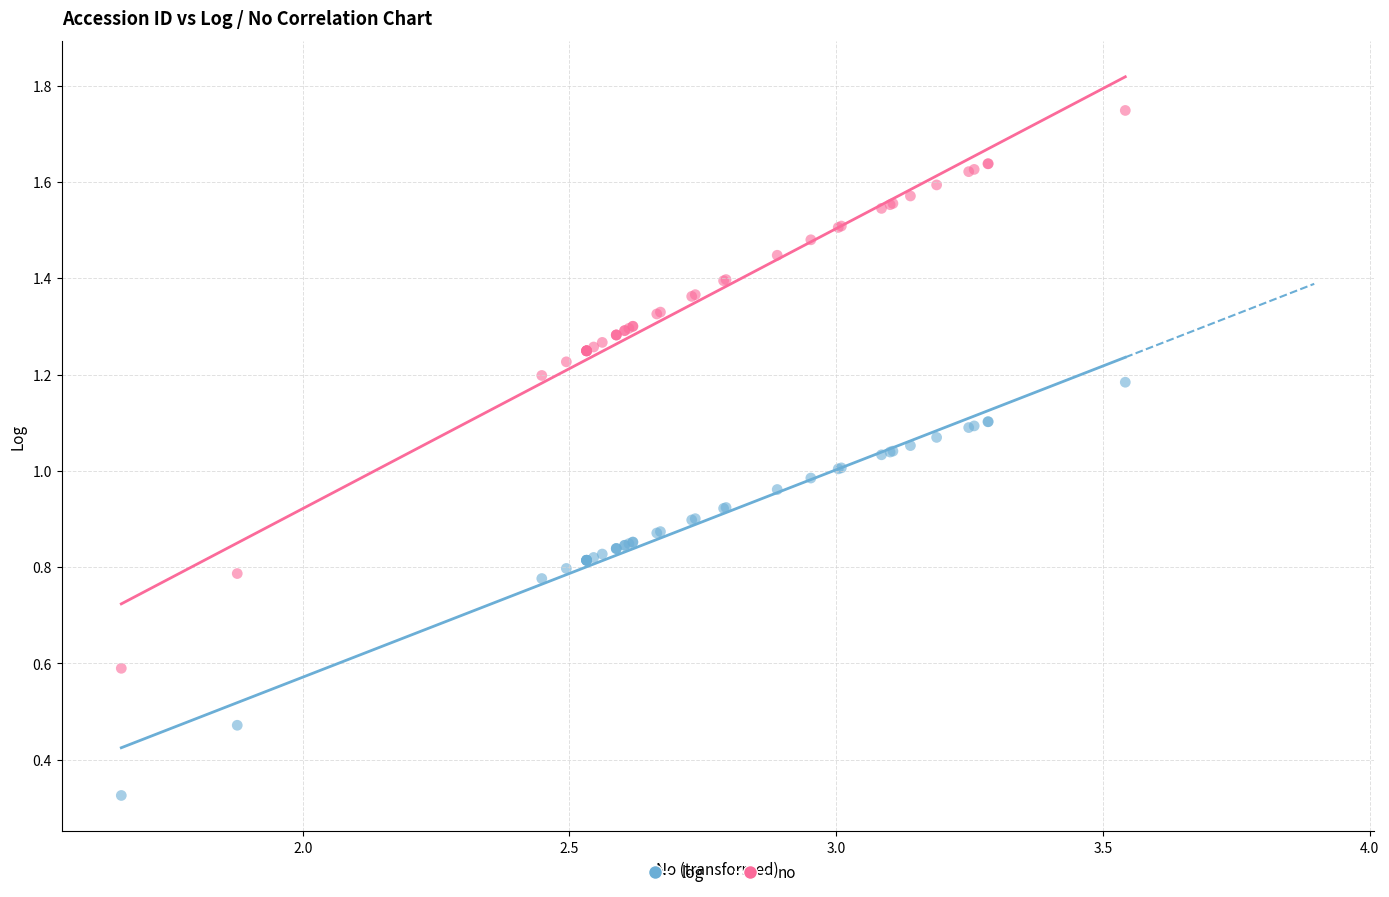

Which series has the largest Y range (max minus min)?

no